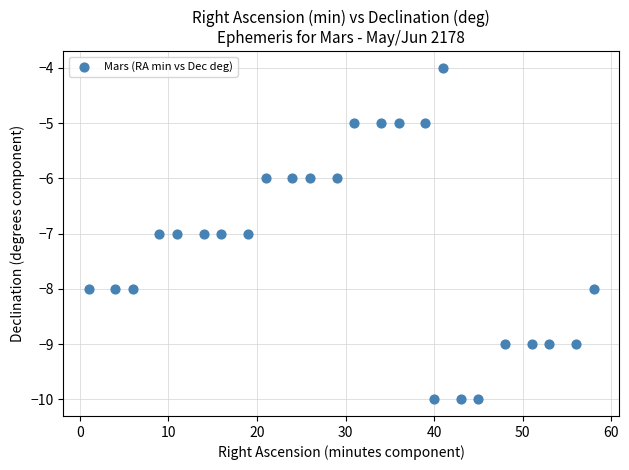

What is the range of X values (max minus min)?

57